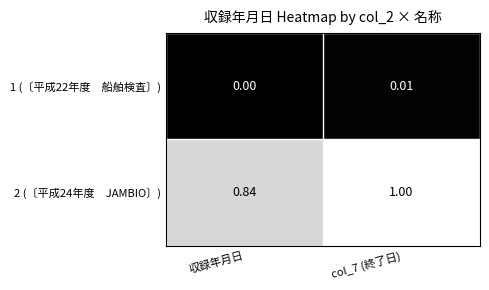

At which category does the chart reach its minimum across all series?

収録年月日